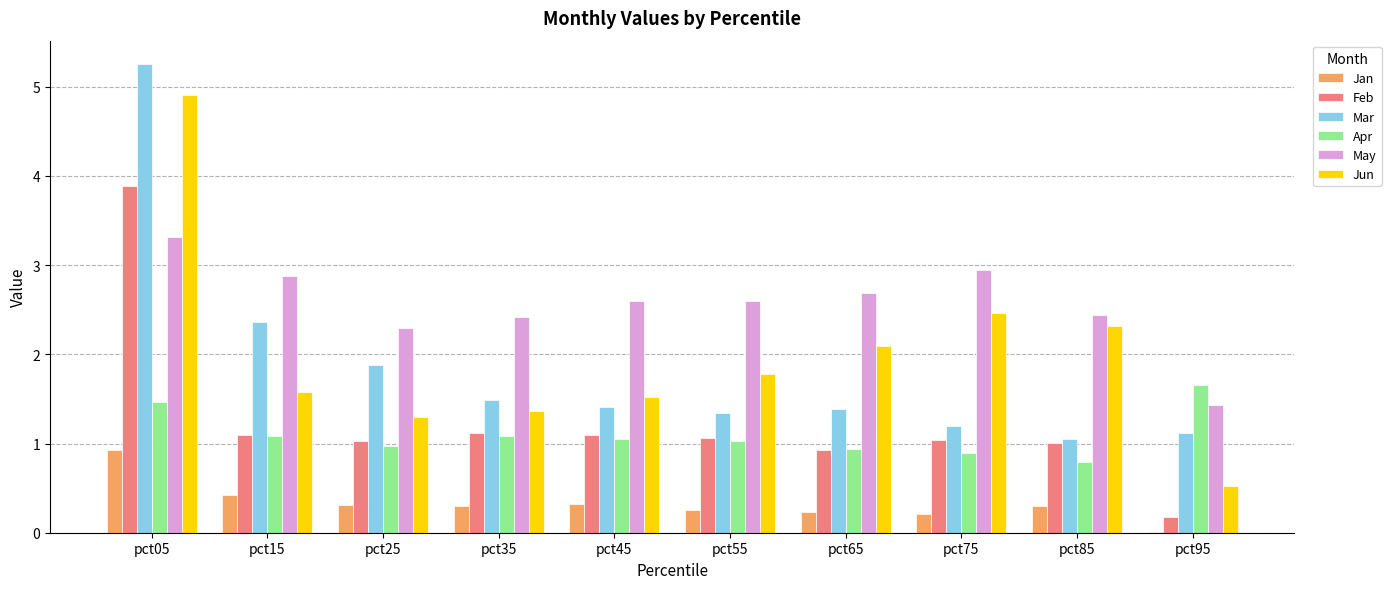

At which category does the chart reach its peak across all series?

pct05